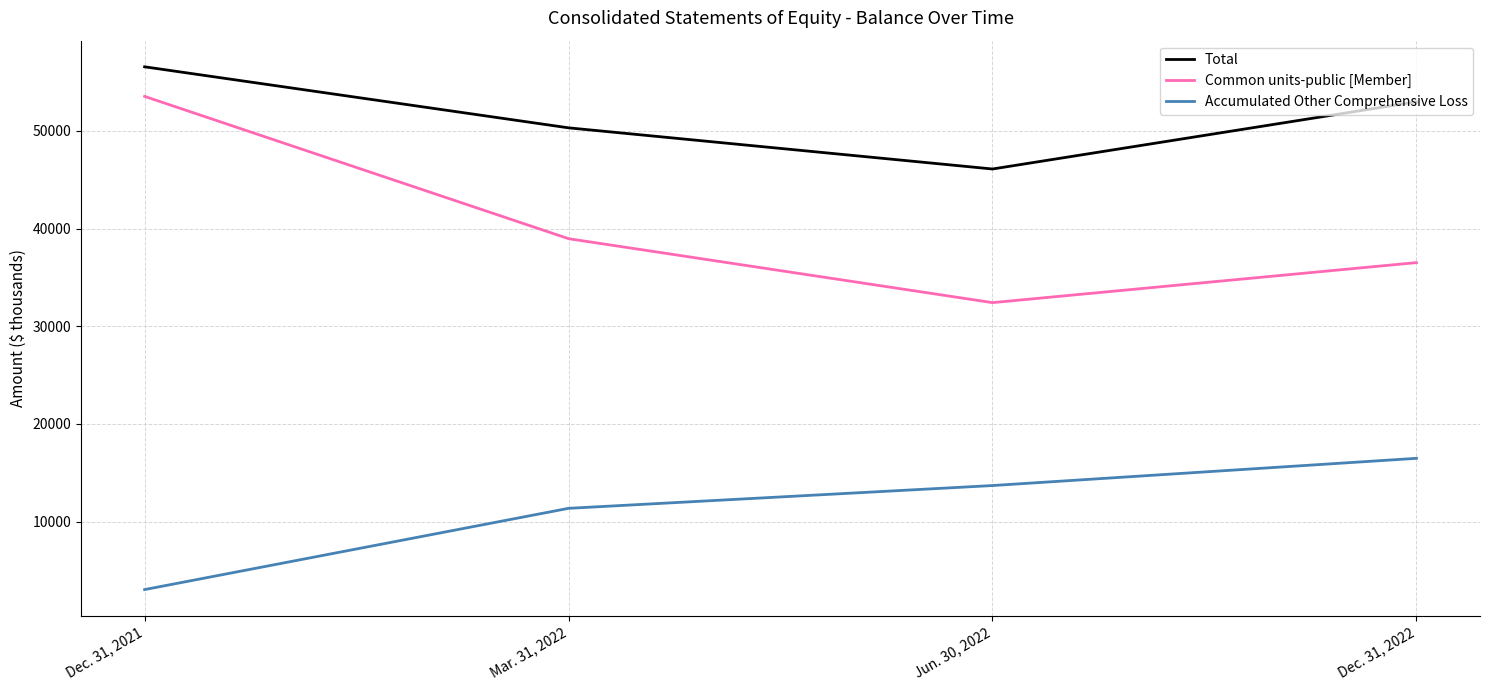

At how many categories does at least one series exceed 35797?

4